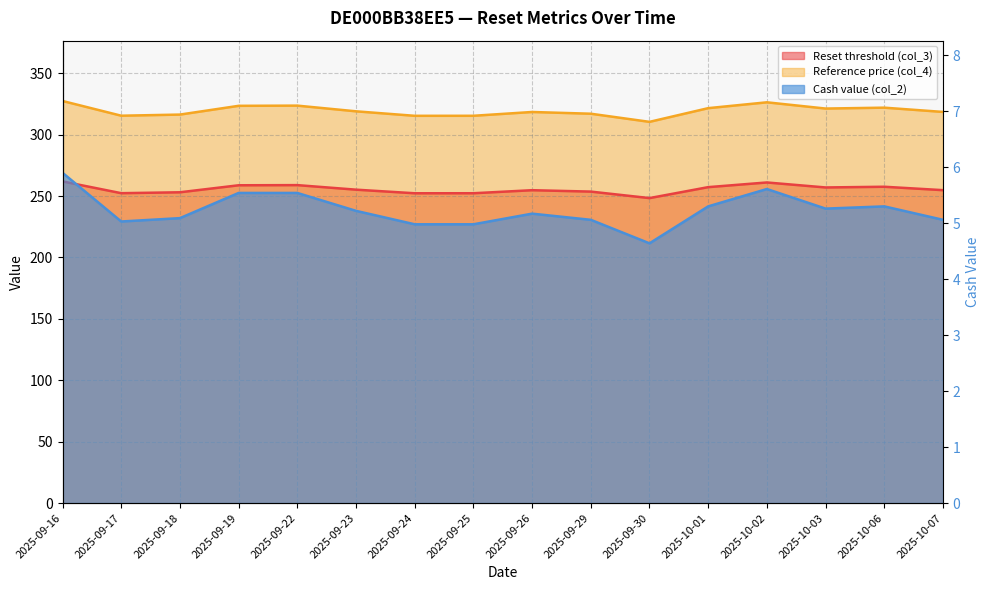

At which category does the chart reach its minimum across all series?

2025-09-30